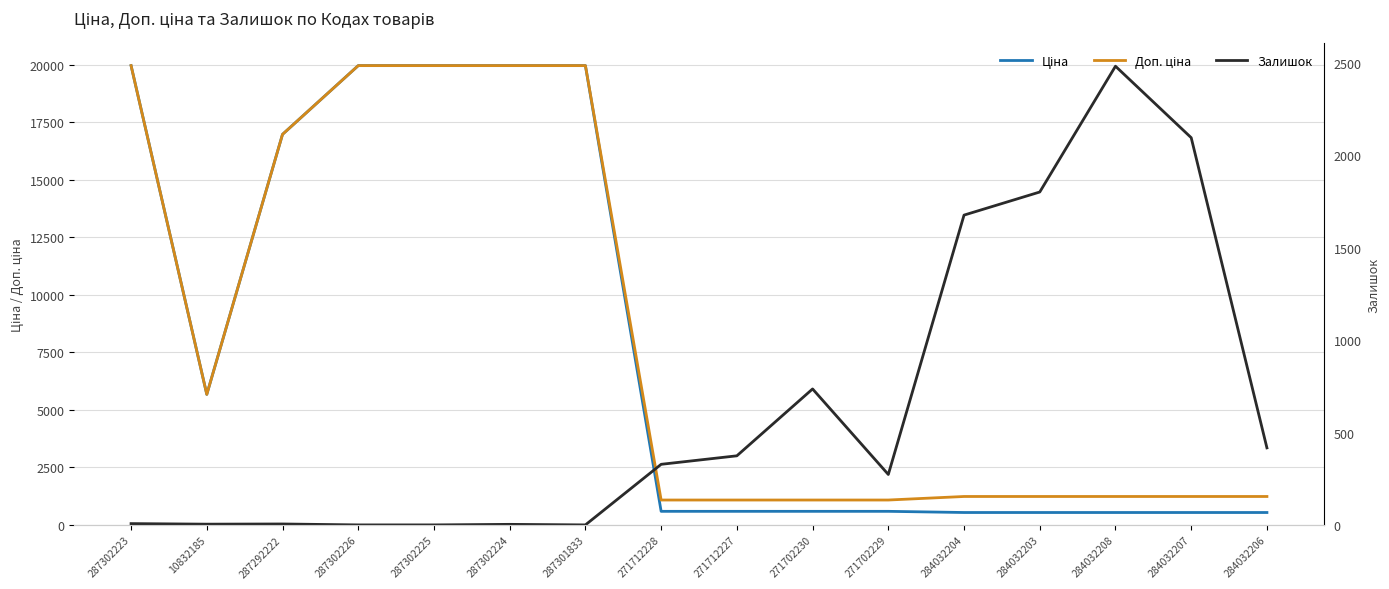

What is the spread (max minus min) of values at 284032206?

818.4